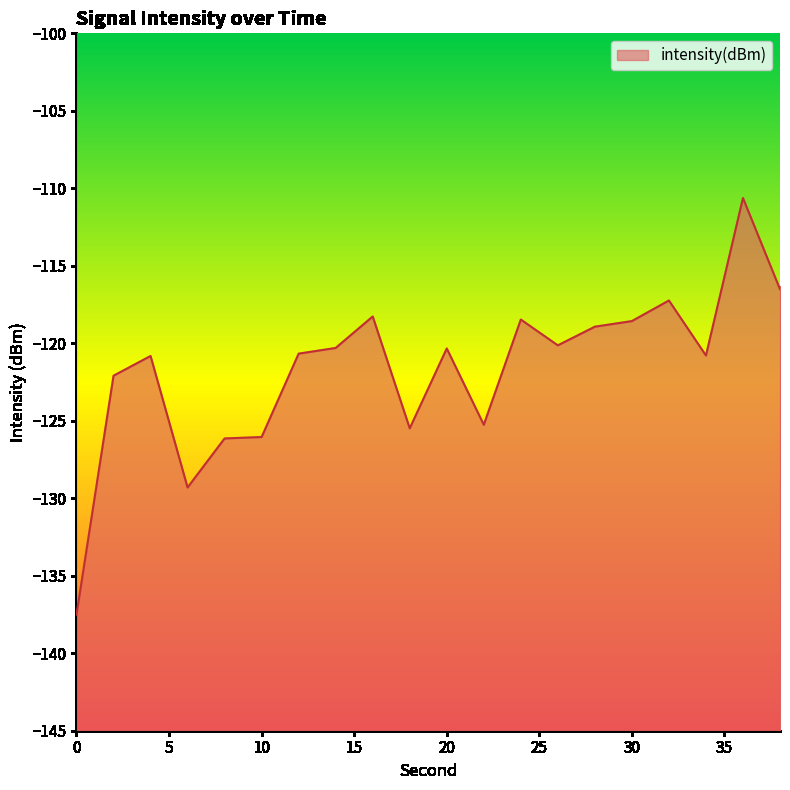

What is the value of the 7th point from the left?

-120.7